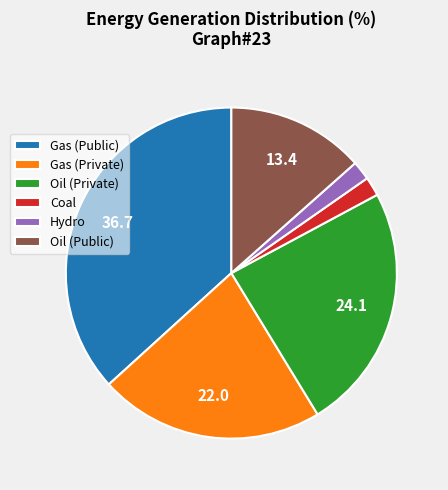

Does Coal represent more than half of the total?

No